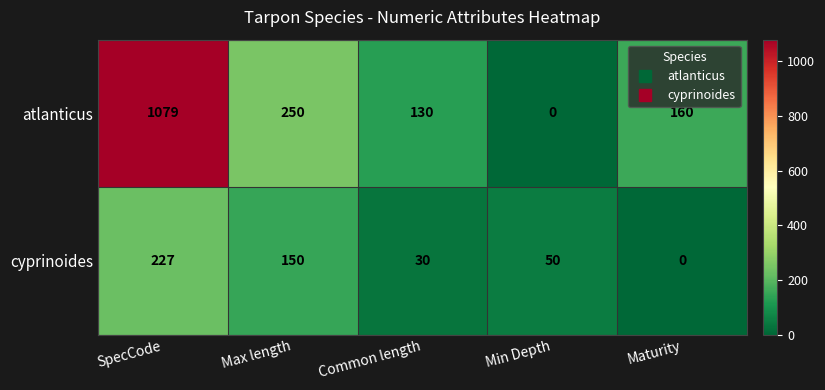

How many positive values does the atlanticus series have?

4